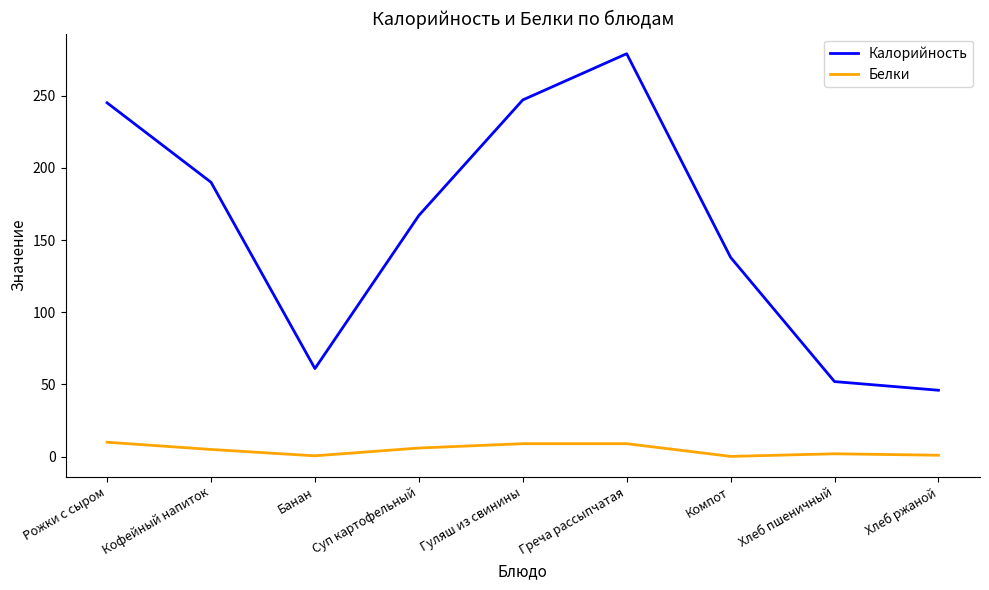

True or false: Калорийность has more than 0 points higher than both neighbors.

True